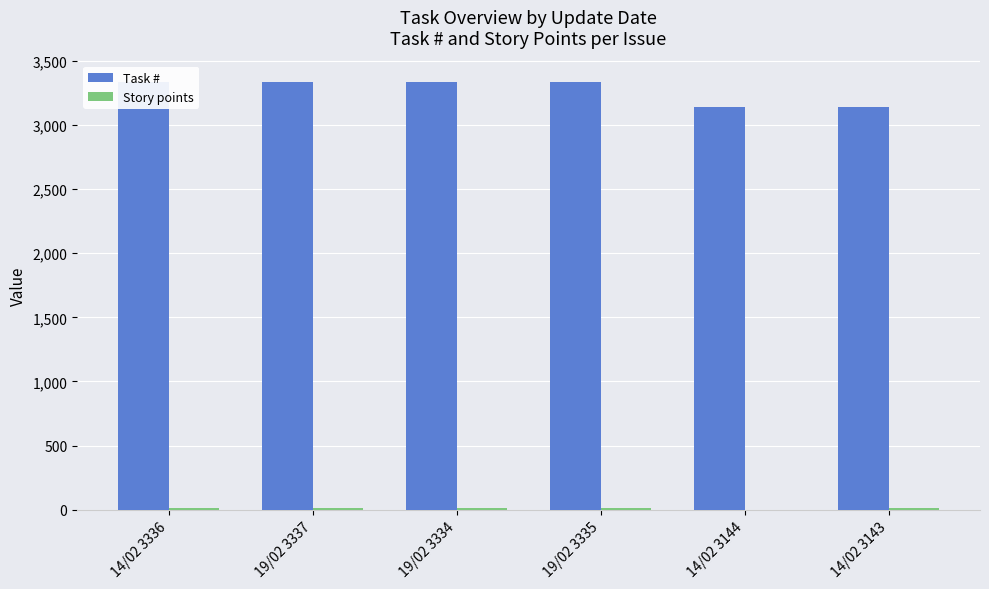

Where is Task # nearest to the value 3240?

19/02 3334